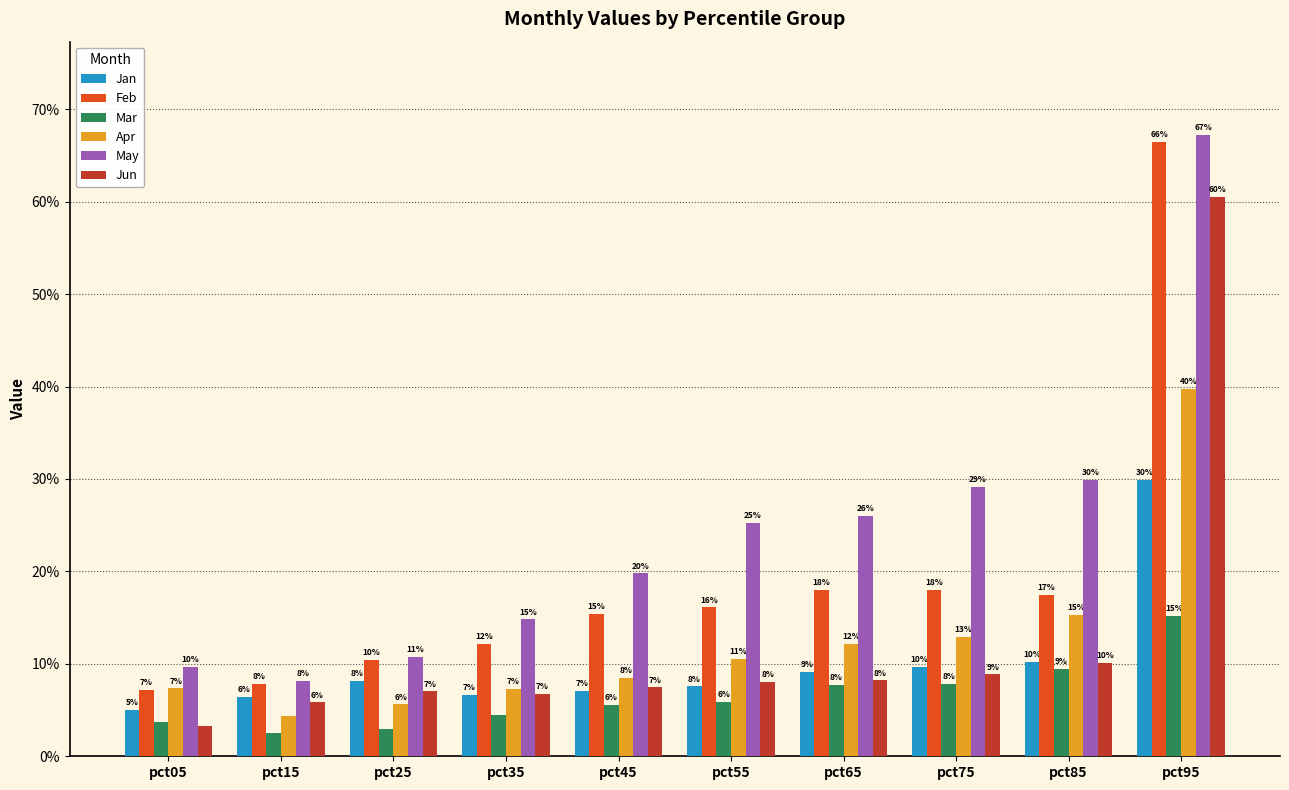

Which series changed the most between pct55 and pct95?

Jun